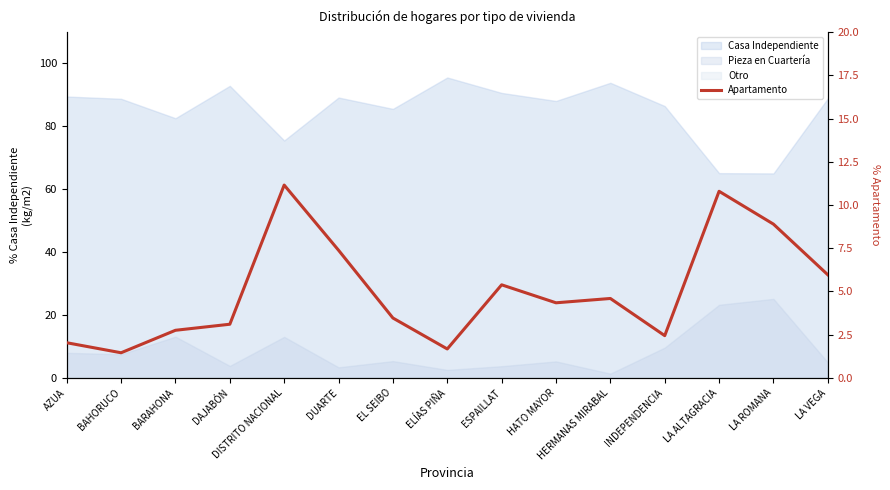

List the labels in order of value, smallest first.

BAHORUCO, ELÍAS PIÑA, AZUA, INDEPENDENCIA, BARAHONA, DAJABÓN, EL SEIBO, HATO MAYOR, HERMANAS MIRABAL, ESPAILLAT, LA VEGA, DUARTE, LA ROMANA, LA ALTAGRACIA, DISTRITO NACIONAL